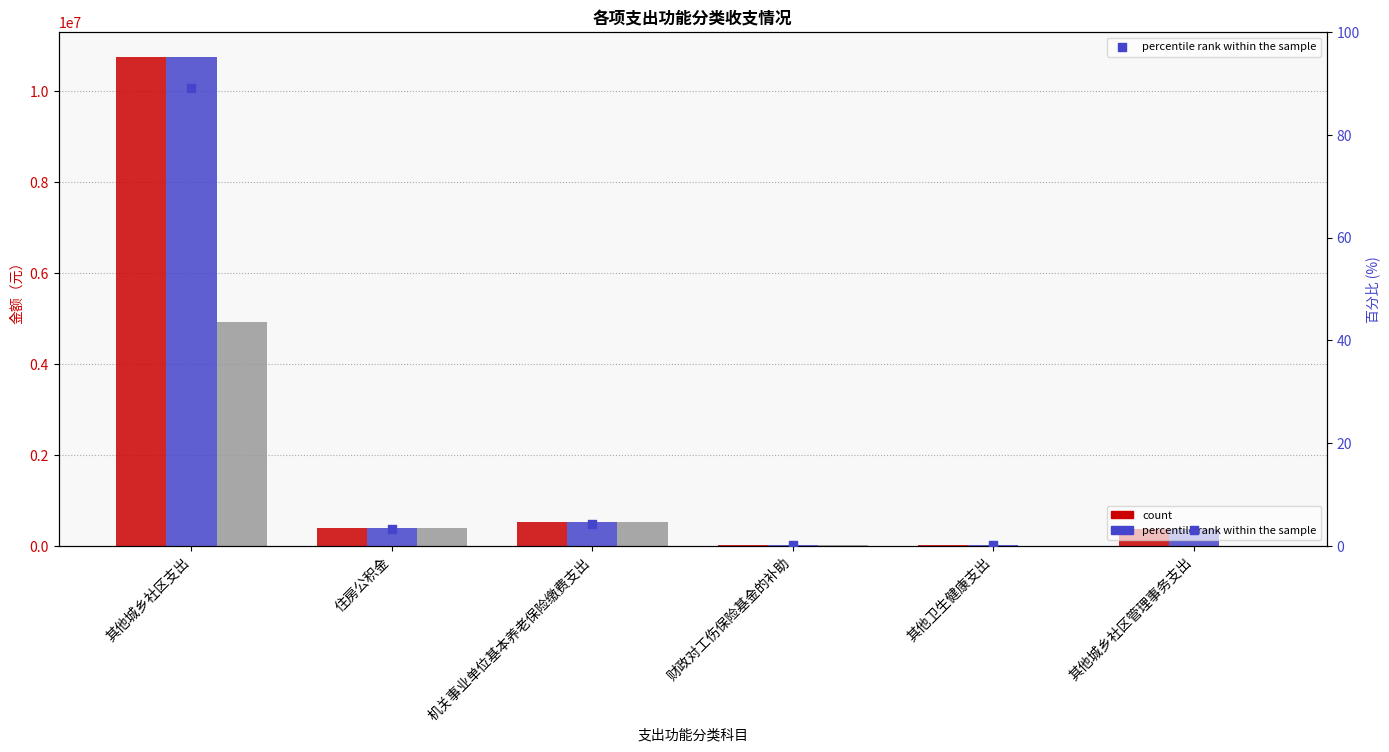

At which category is the sum across all series the highest?

其他城乡社区支出